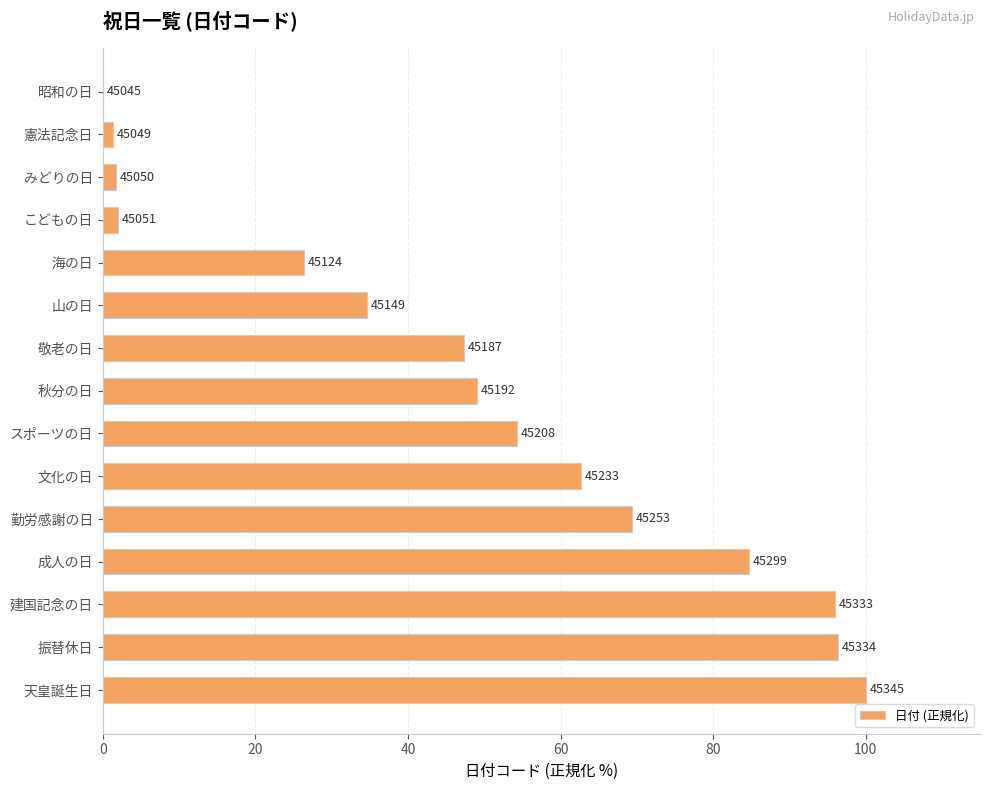

Where does the data first go above 49?

スポーツの日